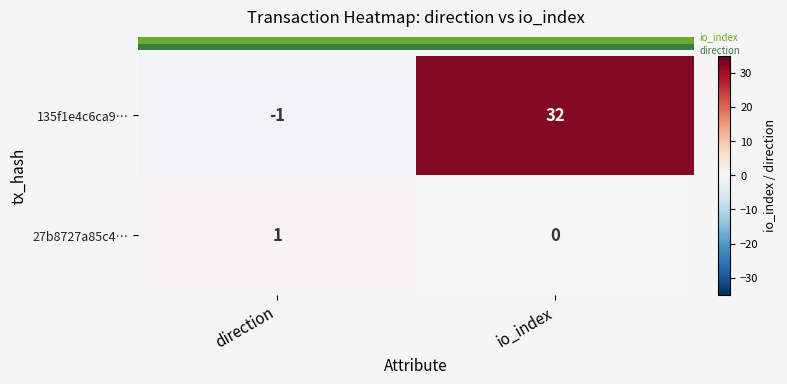

What is the maximum value shown in the chart?

32